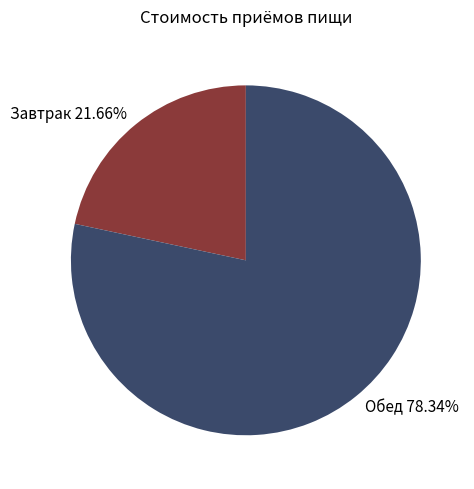

Approximately how many times larger is the value at Обед compared to Завтрак?

3.6